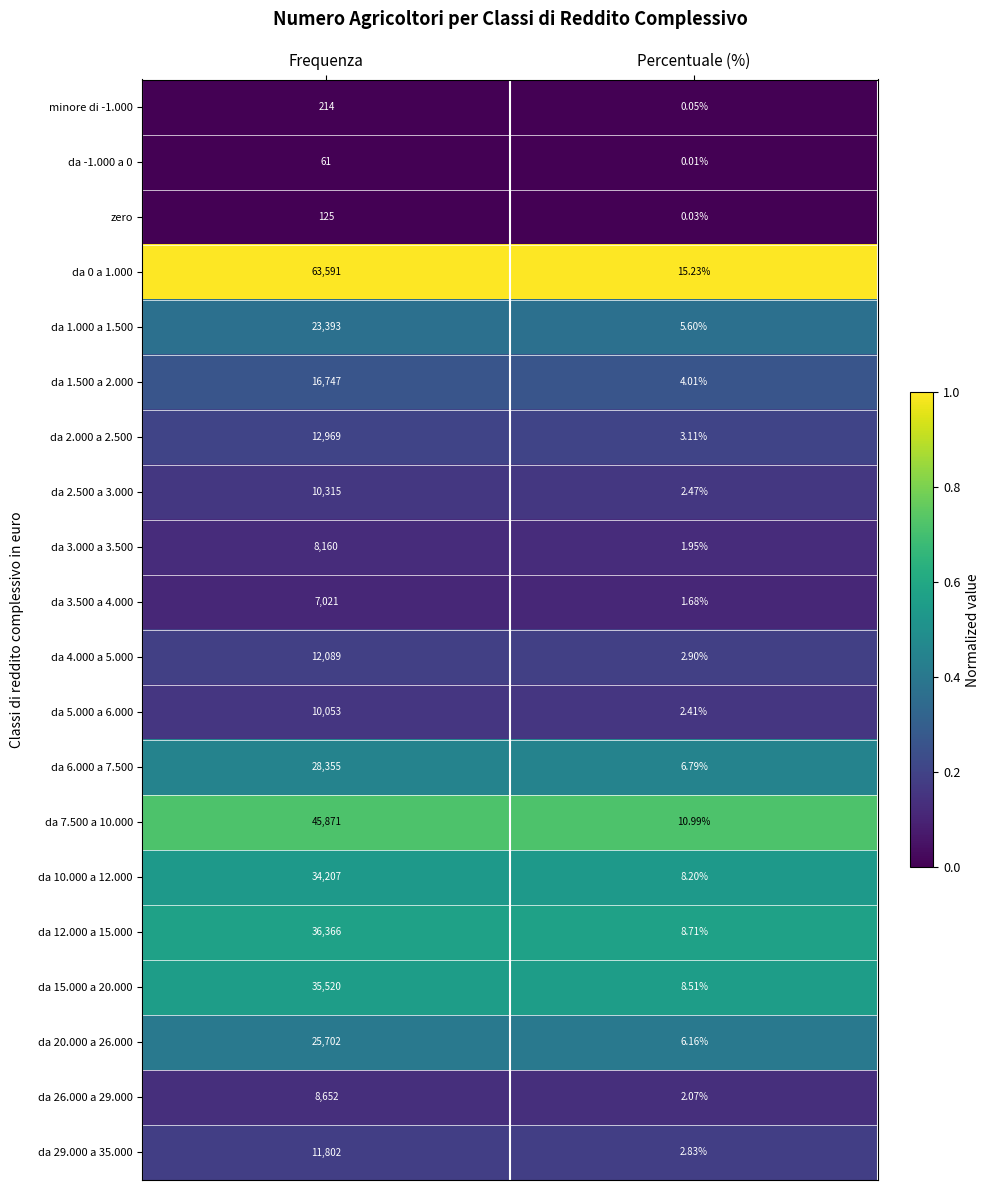

Is the value of da 12.000 a 15.000 at Frequenza greater than the value of da 7.500 a 10.000 at Percentuale (%)?

Yes